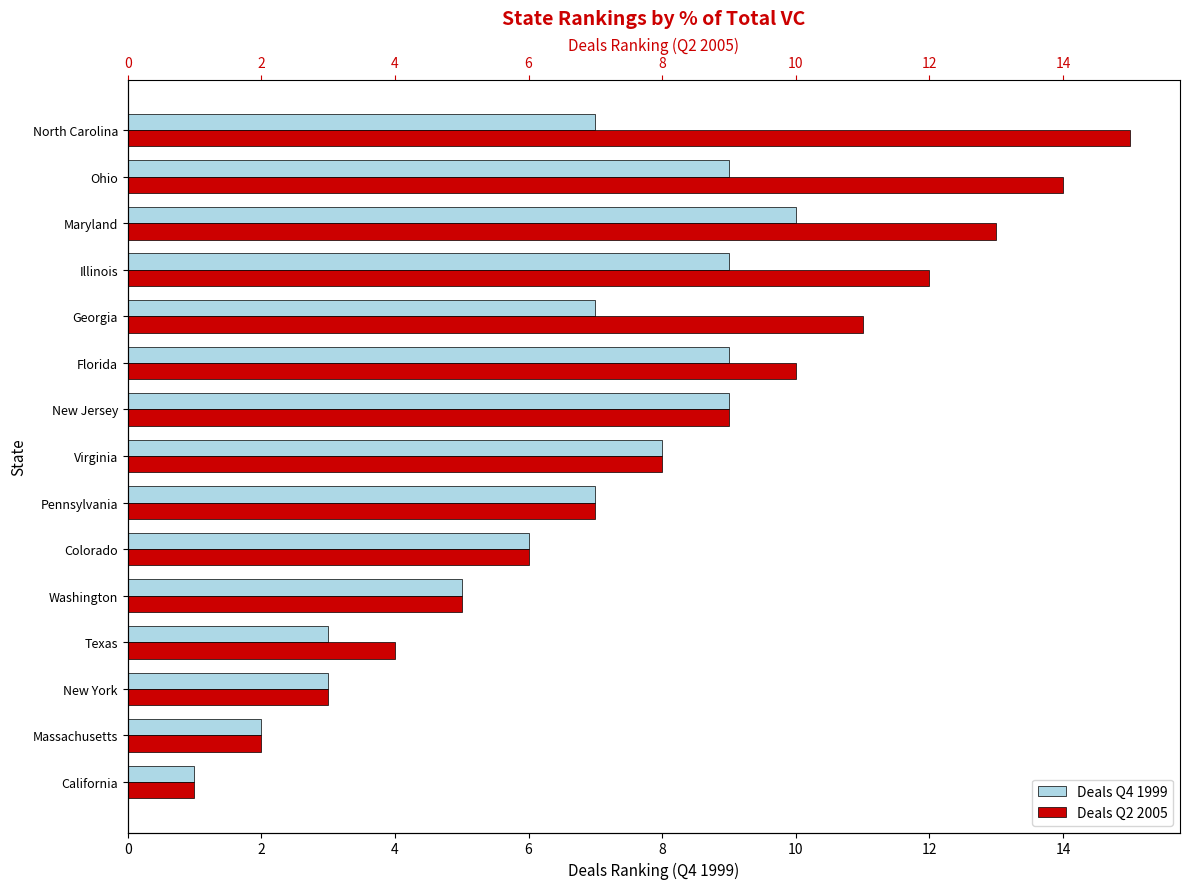

What are all the series names shown in the legend?

Deals Q4 1999, Deals Q2 2005